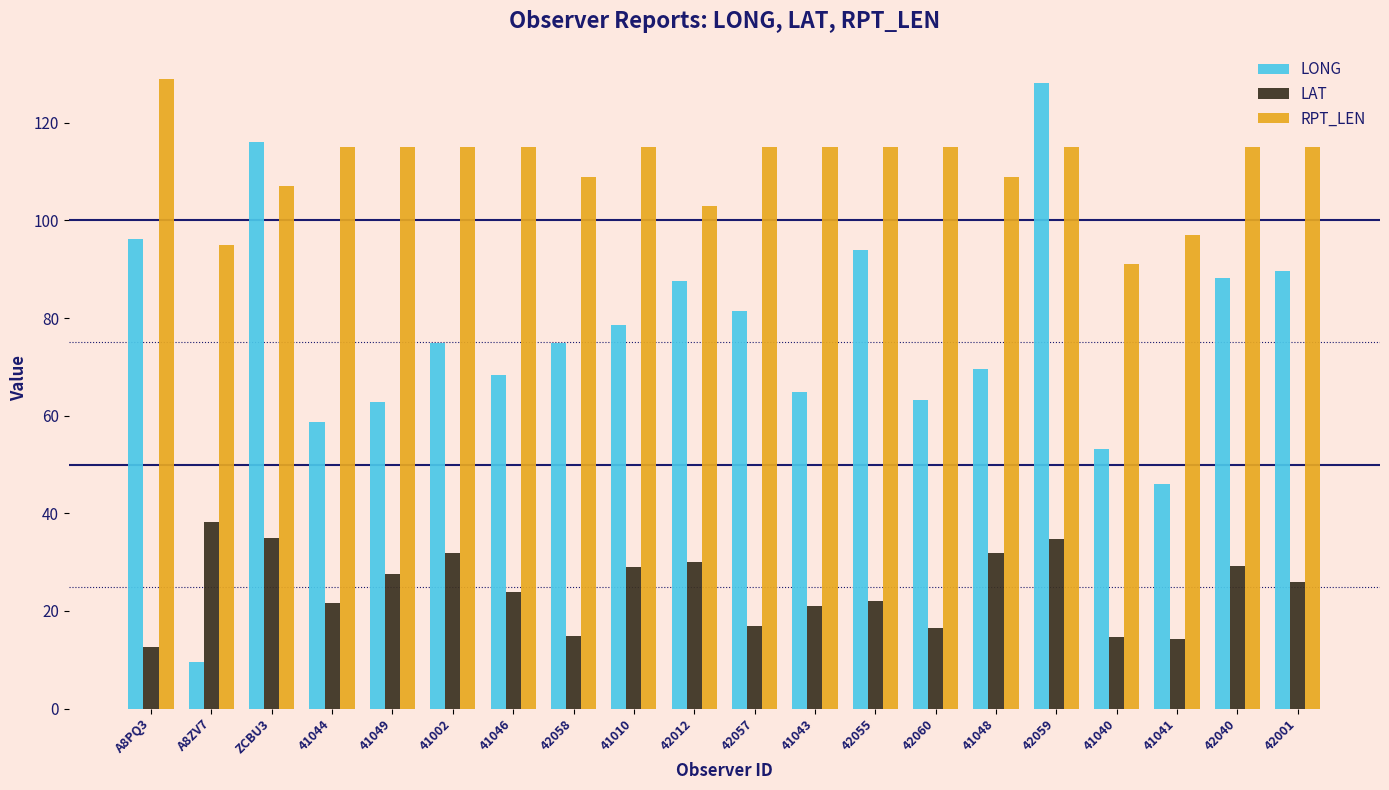

What is the sum of all LONG values?

1506.0